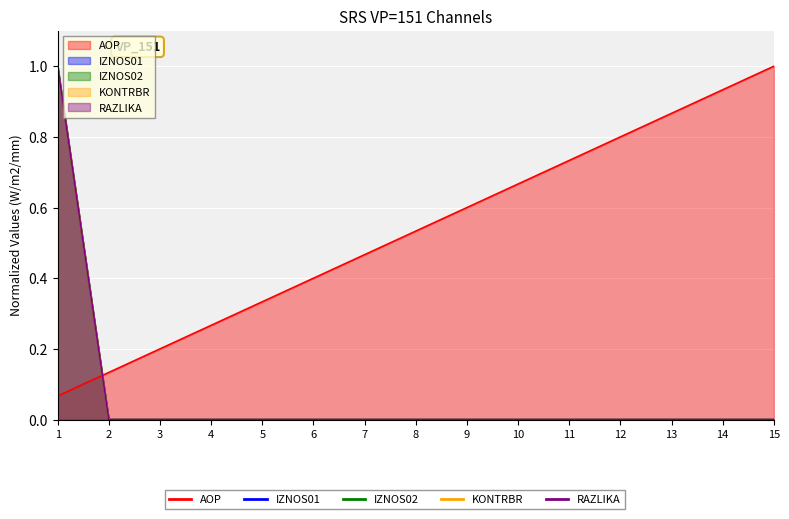

Count the number of categories in the chart.

15